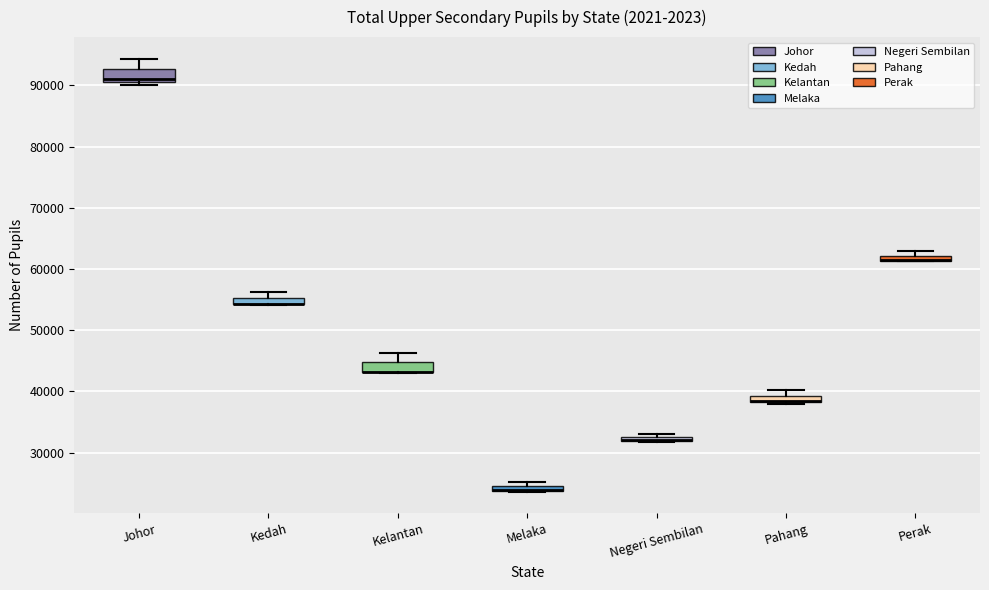

Where is the lower edge of the box for Perak on the y-axis? The values are not printed on the chart, so give them approximately, as read against the axis.

61000